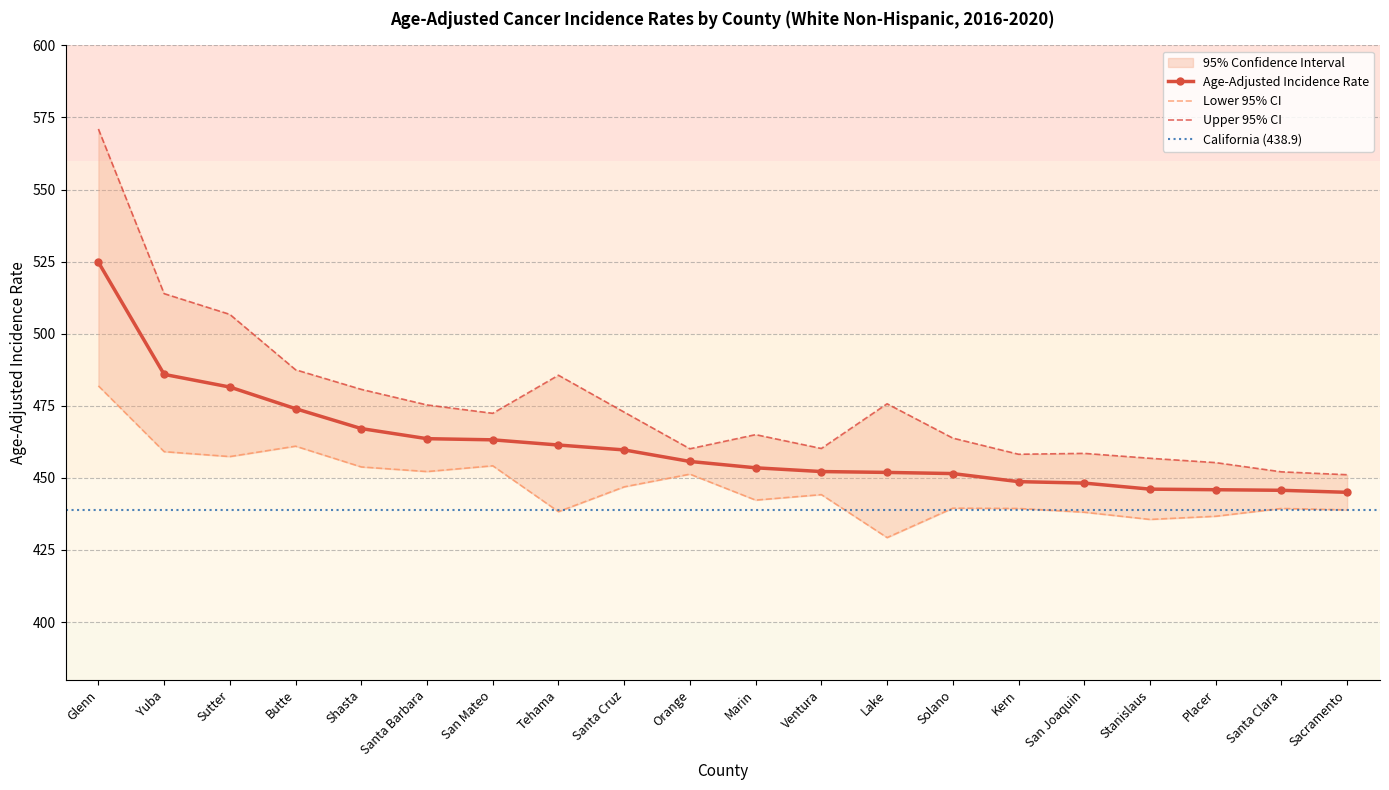

What is the highest value of the Upper 95% CI series?

571.0